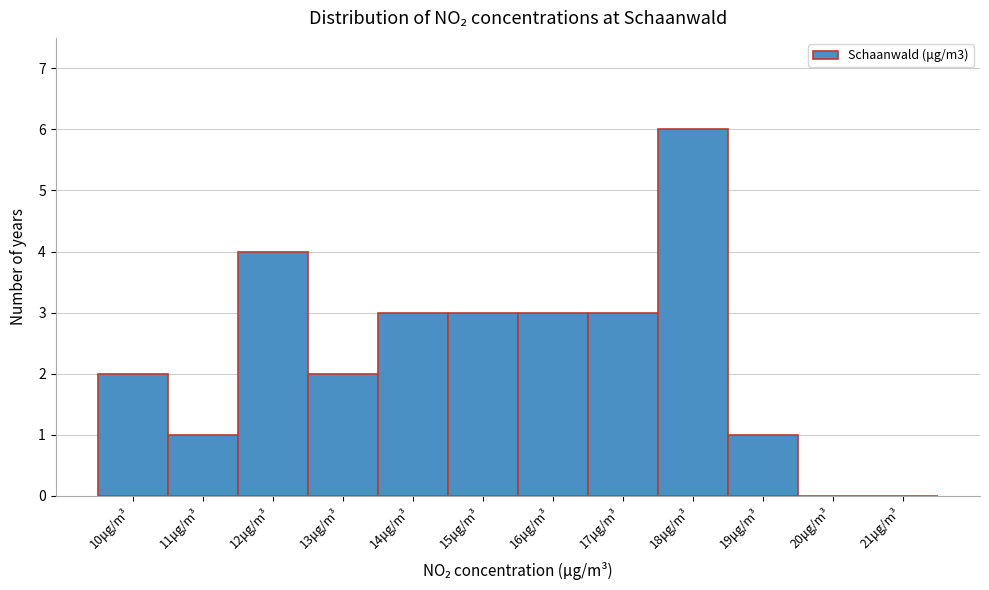

Over which range of the x-axis is the bar tallest?

17.5 to 18.5